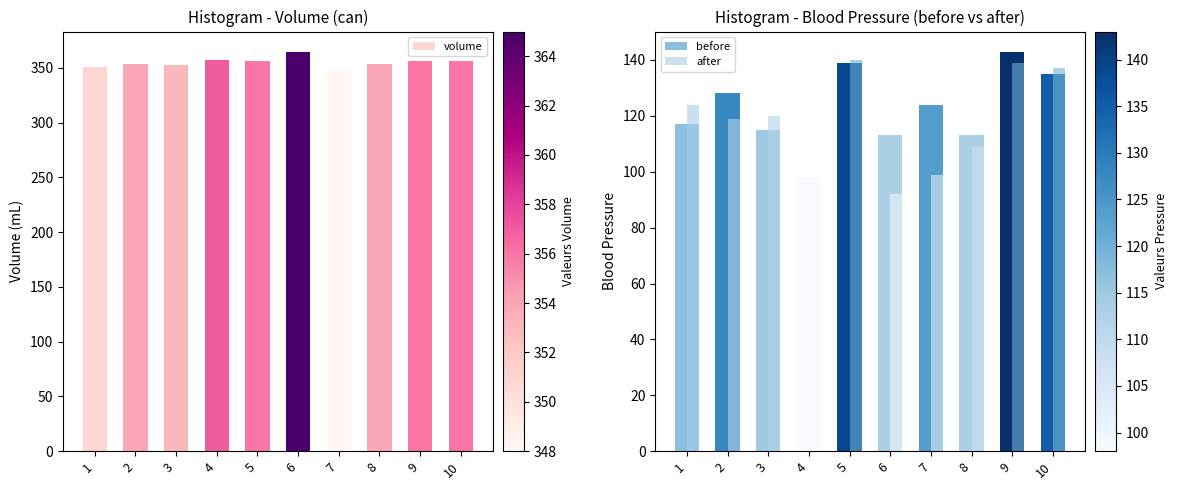

True or false: volume has a value of 572 at 5.

False